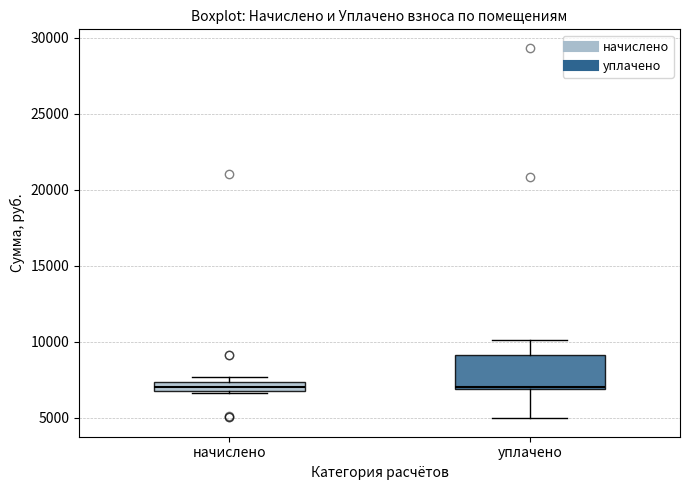

Comparing the boxes themselves (not the whiskers), which one is the tallest?

уплачено